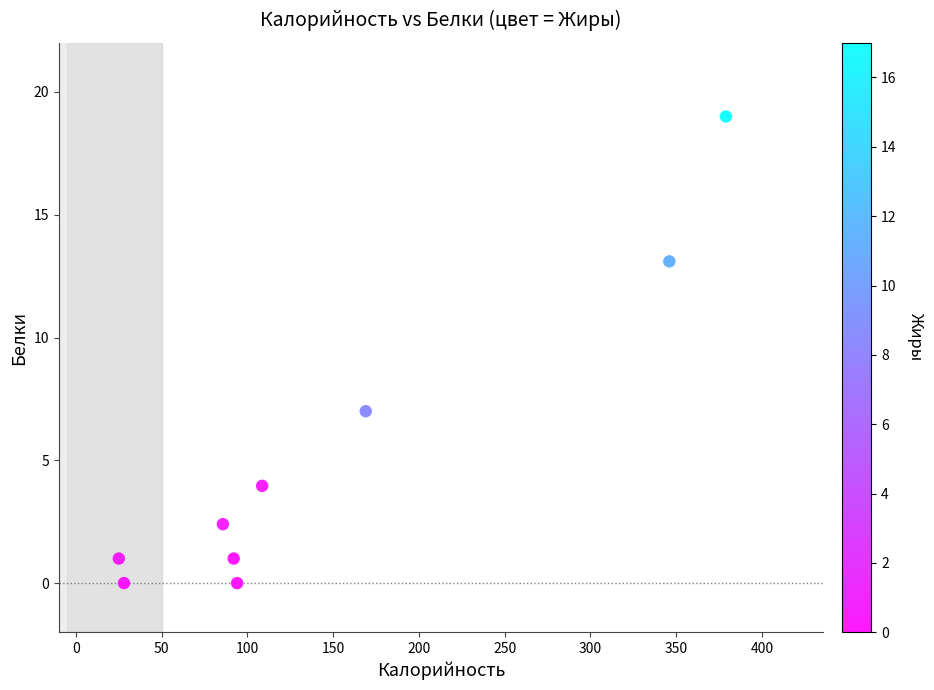

What Y value in the scatter plot is closest to 9?

7.0